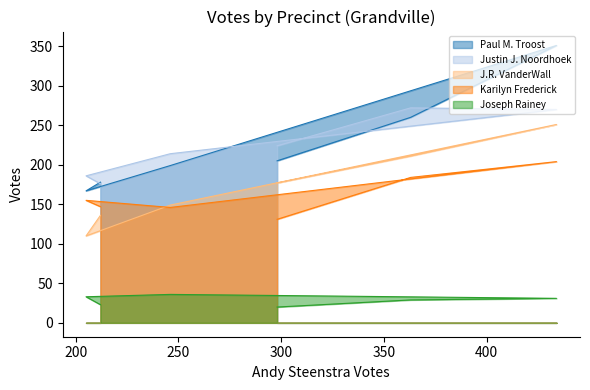

Reading right to left, list all the values displayed in this chart.

Paul M. Troost: 205	260	351	199	167	178
Justin J. Noordhoek: 224	272	270	214	186	176
J.R. VanderWall: 177	211	251	149	110	136
Karilyn Frederick: 131	184	204	146	155	147
Joseph Rainey: 20	29	31	36	33	23